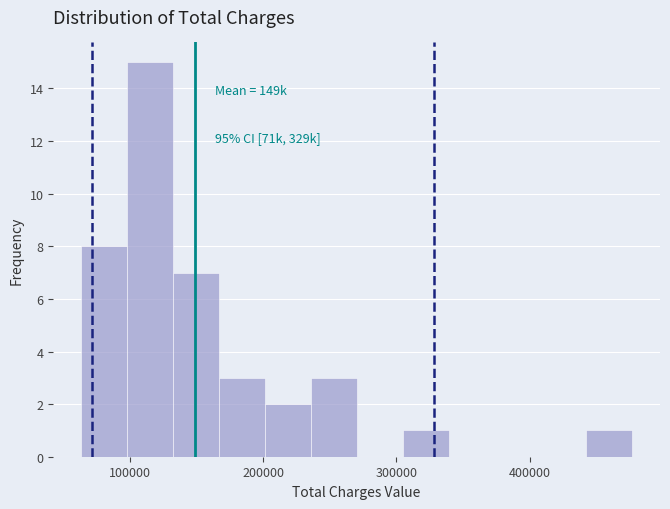

Around what value on the x-axis is the tallest bar? Give the approximate position of its centre, as read against the axis.

110000